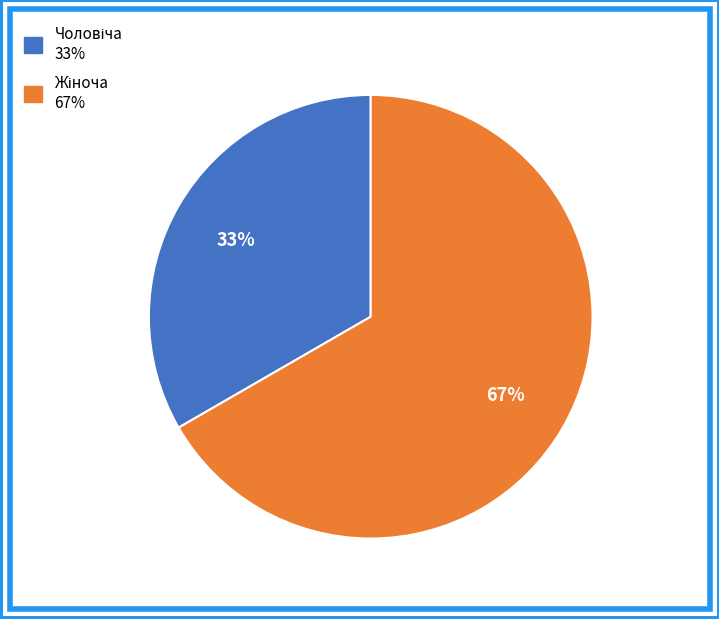

Is there a majority slice in this chart?

Yes